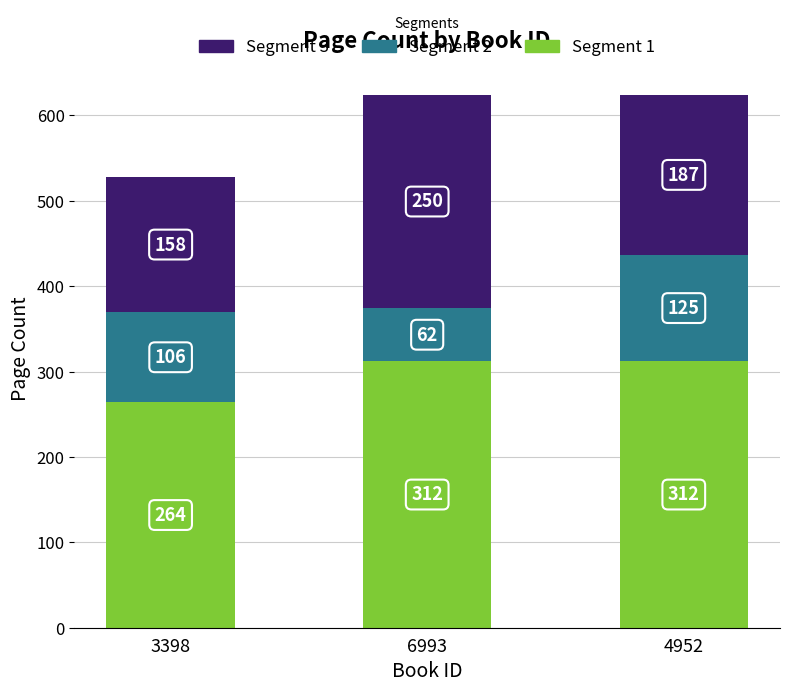

What is the highest value of the Segment 1 series?

312.0